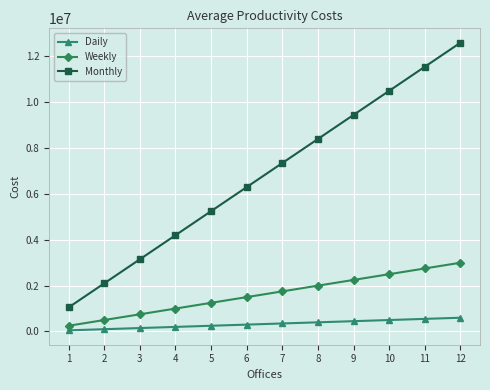

At which category is the sum across all series the highest?

12